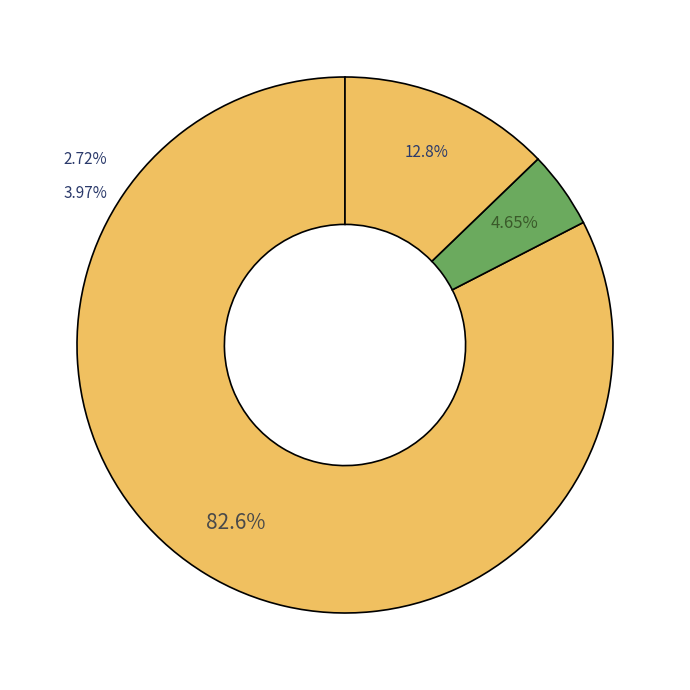

Is there any slice that represents more than half of the pie?

Yes